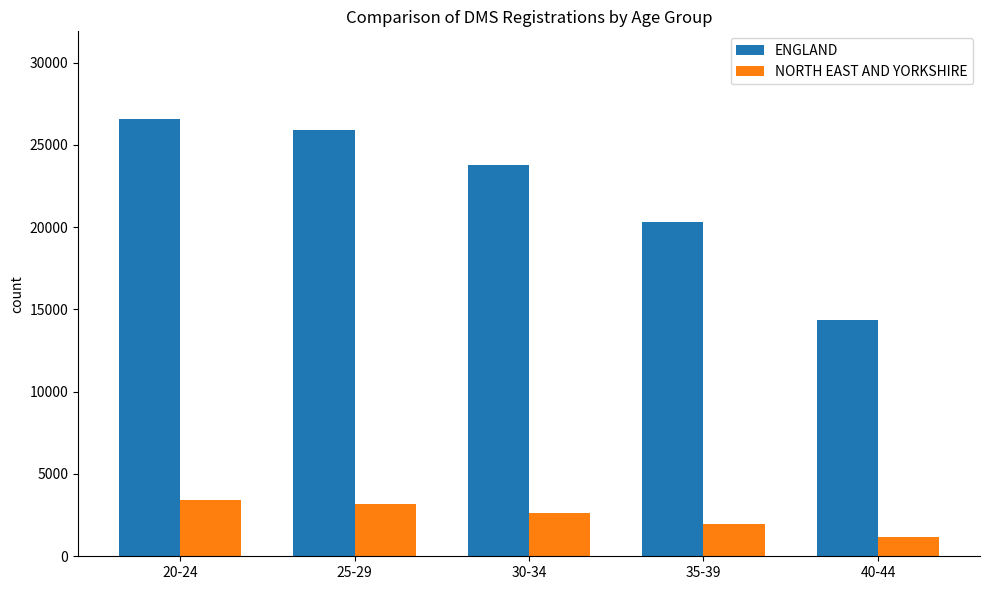

Reading left to right, extract all data points from this chart.

ENGLAND: 26580	25900	23770	20290	14330
NORTH EAST AND YORKSHIRE: 3390	3160	2610	1990	1180